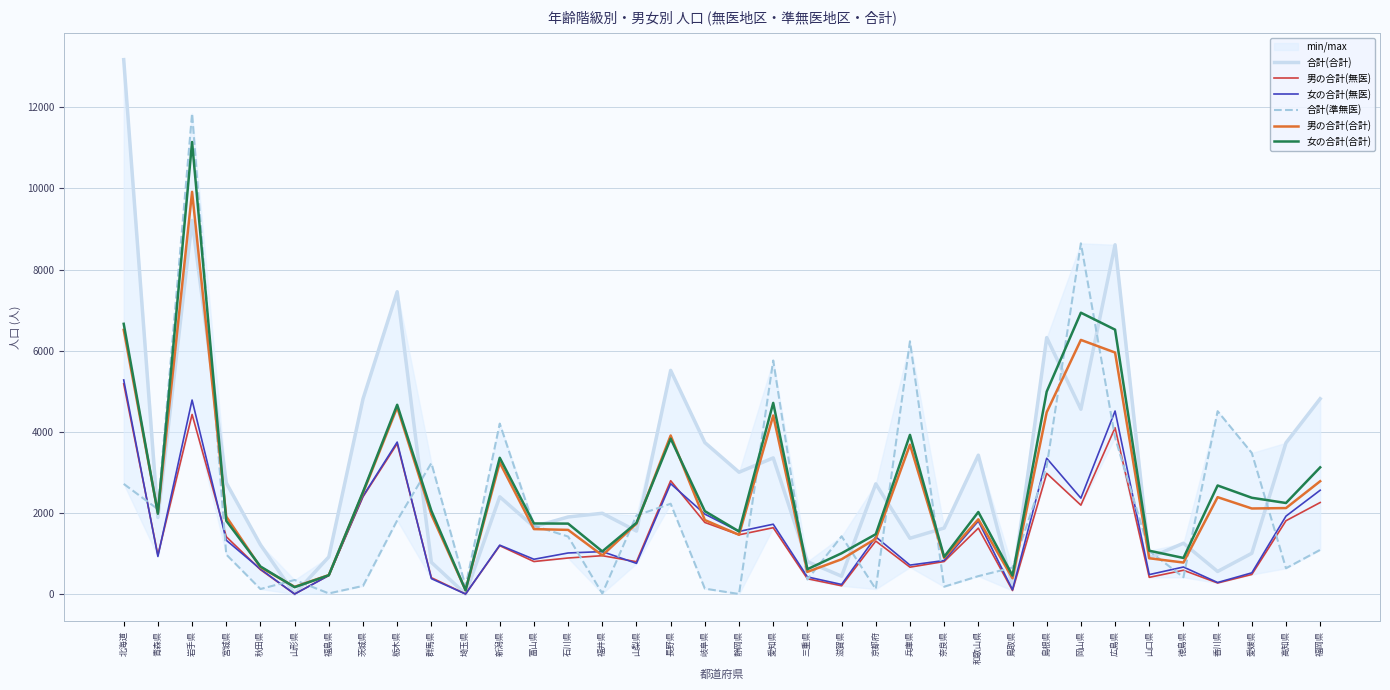

Where is the first local maximum for 女の合計(無医)?

岩手県